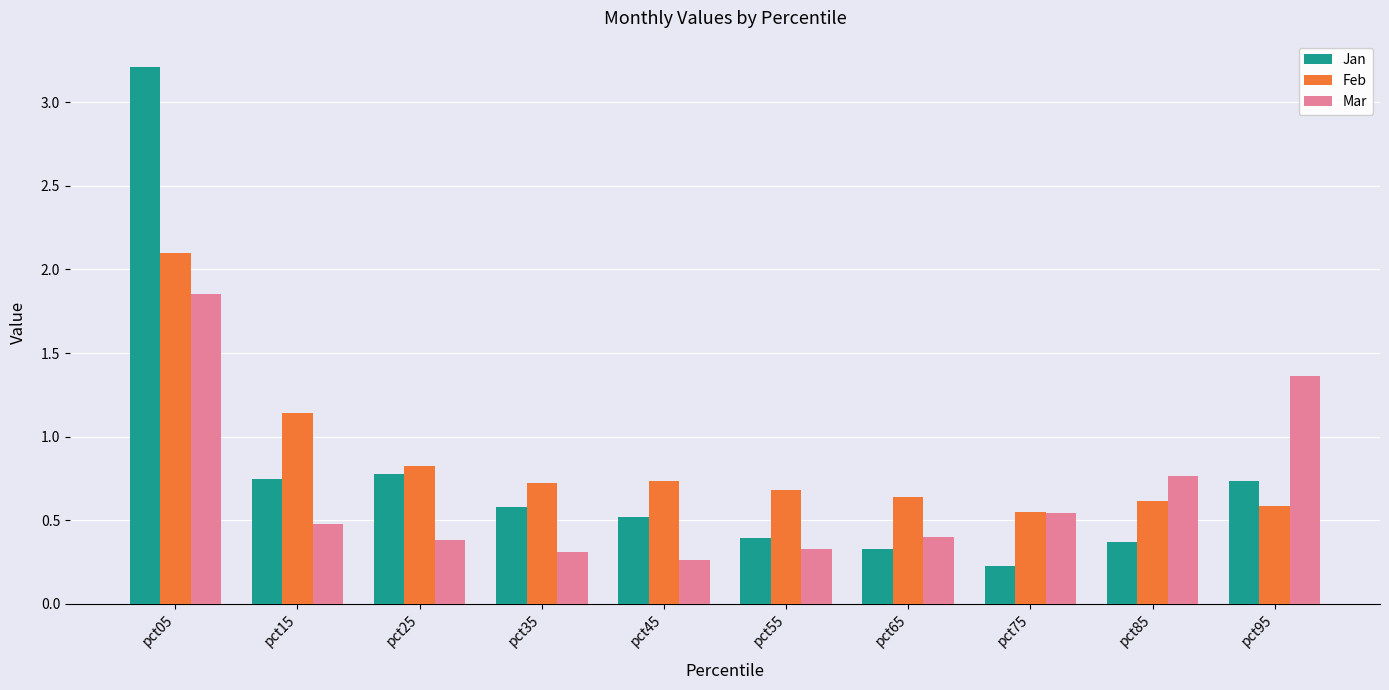

What is the difference between the maximum and minimum values in the Jan series?

3.0